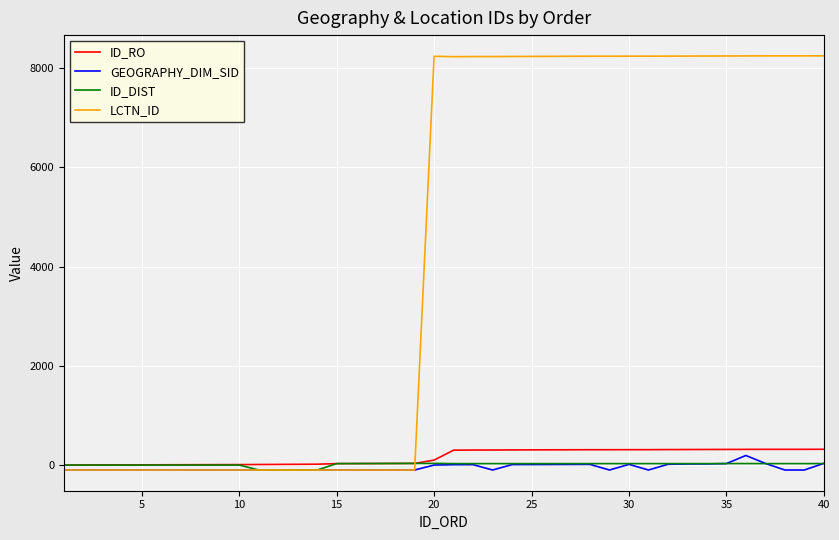

Which series has the largest total across all categories?

LCTN_ID